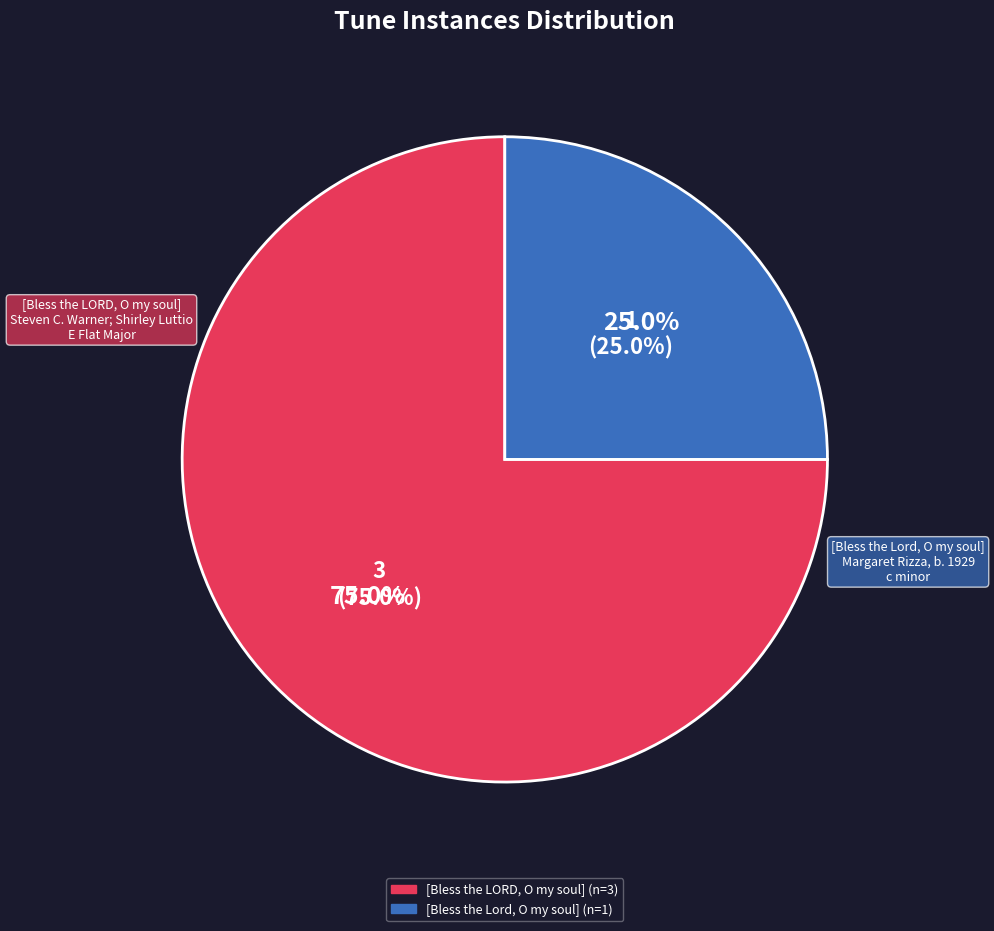

Which category has the smallest portion of the pie?

[Bless the Lord, O my soul]